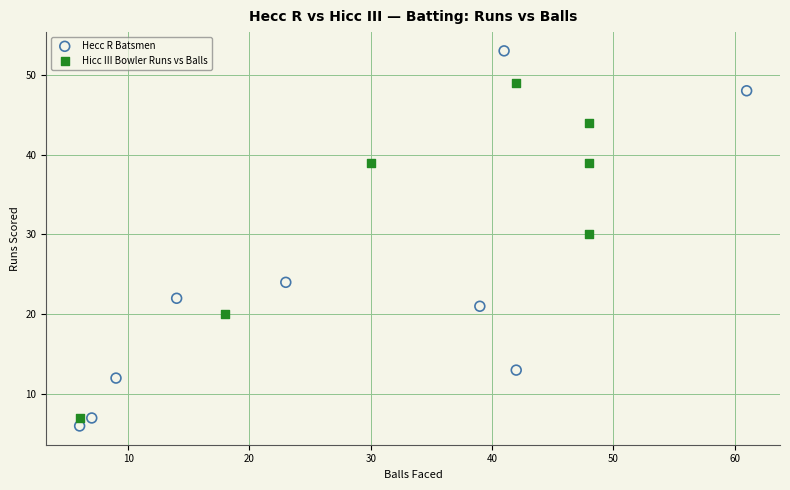

Which series contains the highest Y value?

Hecc R Batsmen